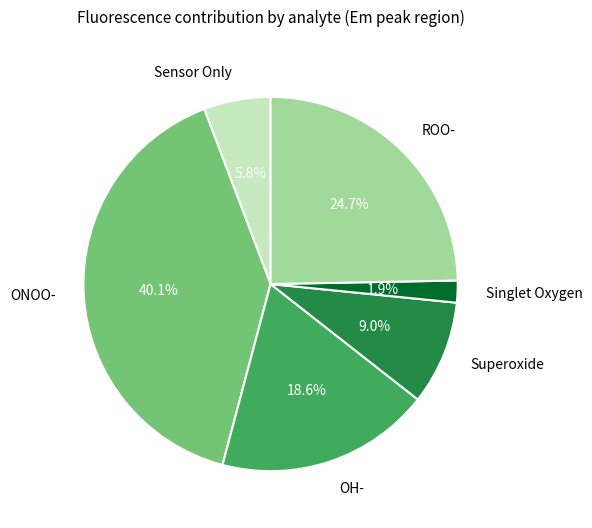

Is it true that Singlet Oxygen is 2% of the pie?

True